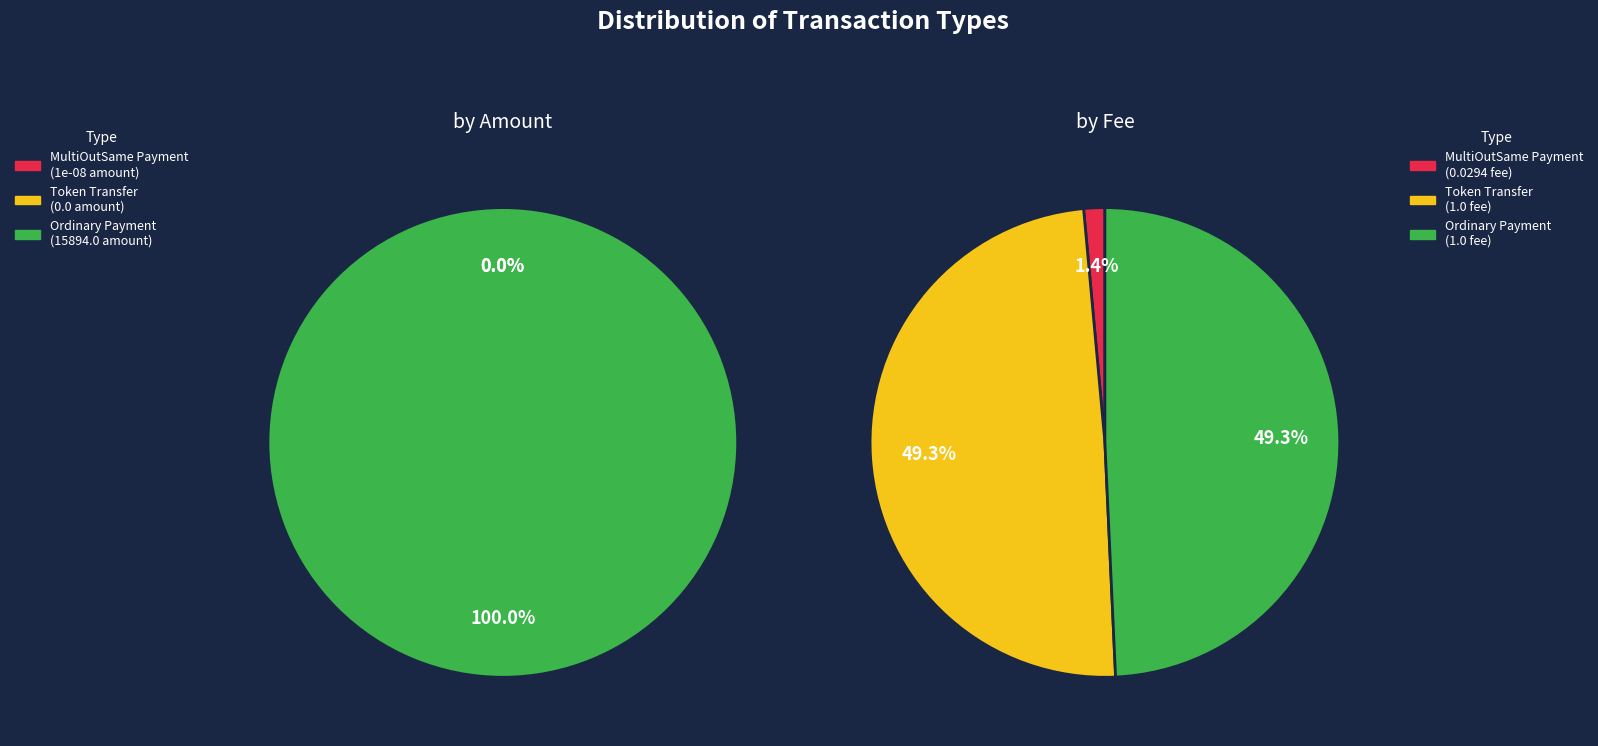

Count the number of slices in the pie.

3